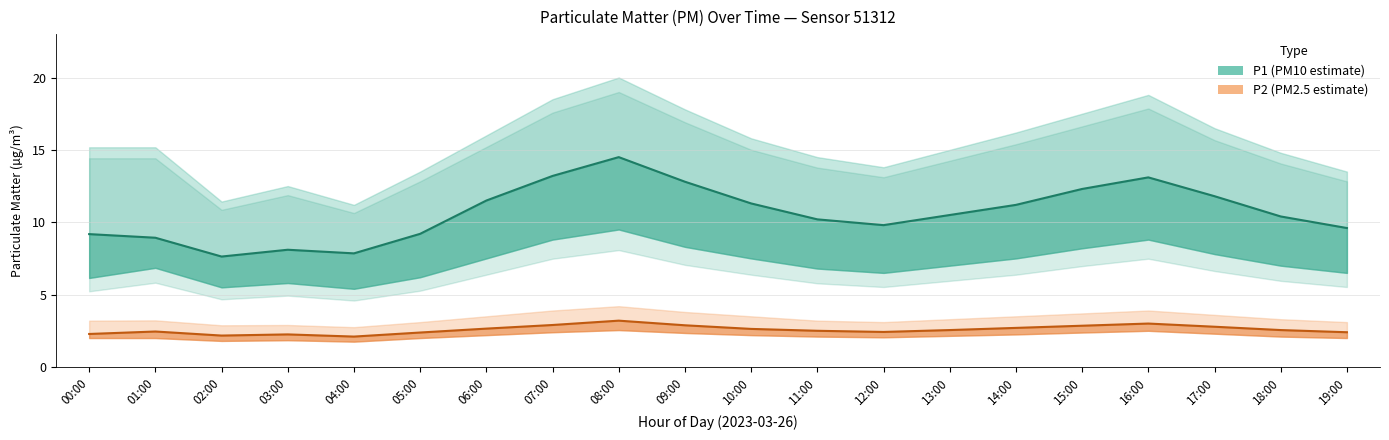

What is the label of the 14th point from the left?

13:00